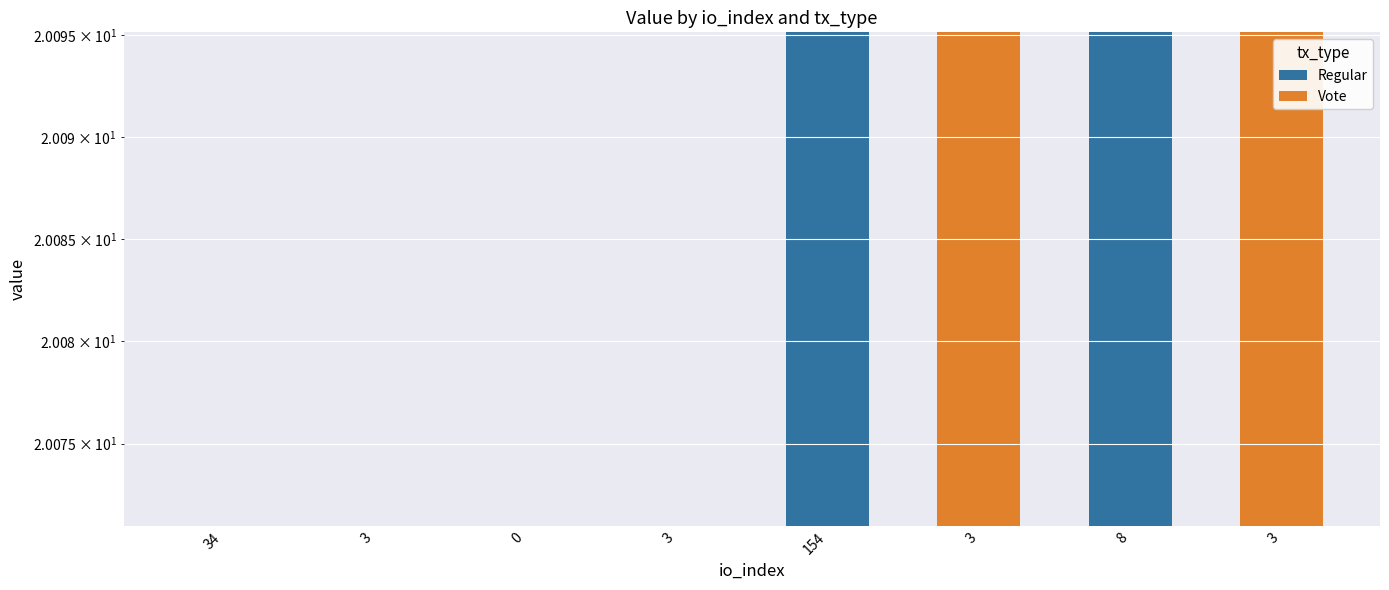

What is the label of the 3rd bar from the right?

3